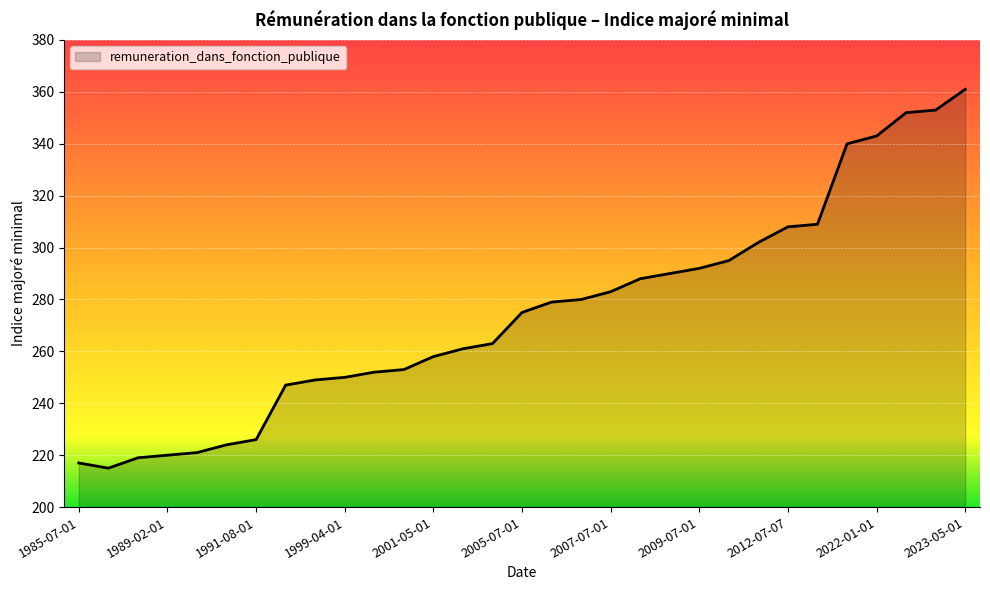

What is the sum of all values?

8525